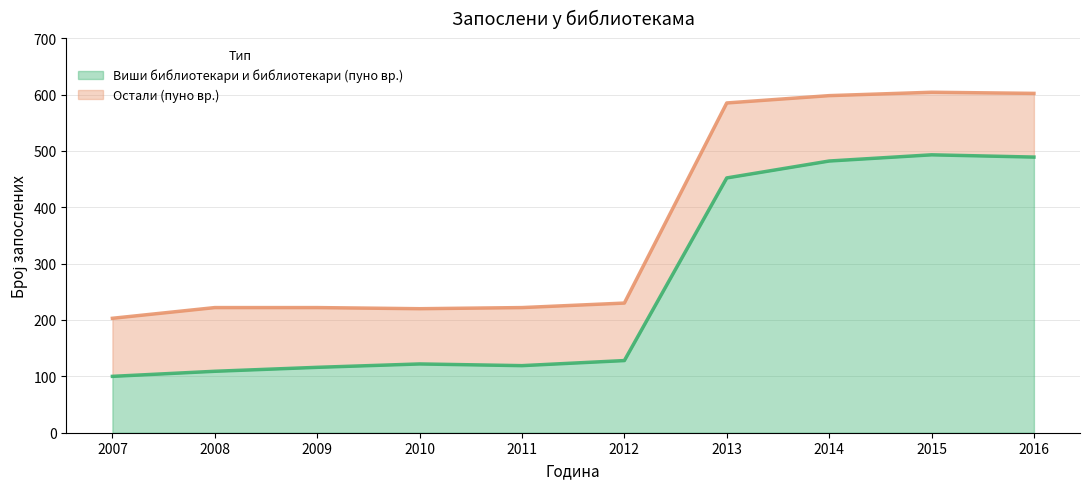

List the labels in order of value, smallest first.

2007, 2008, 2009, 2011, 2010, 2012, 2013, 2014, 2016, 2015